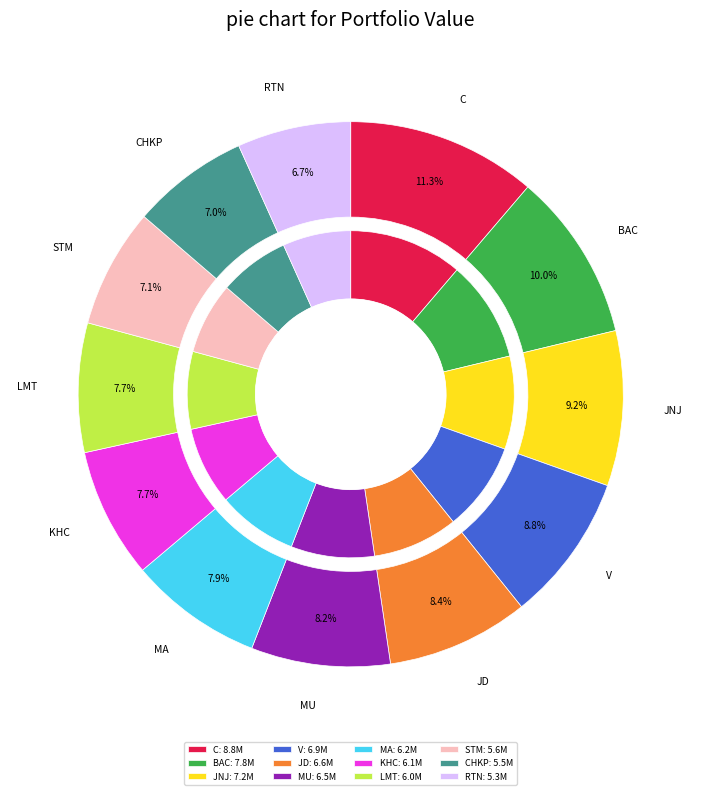

Count the number of slices in the pie.

12